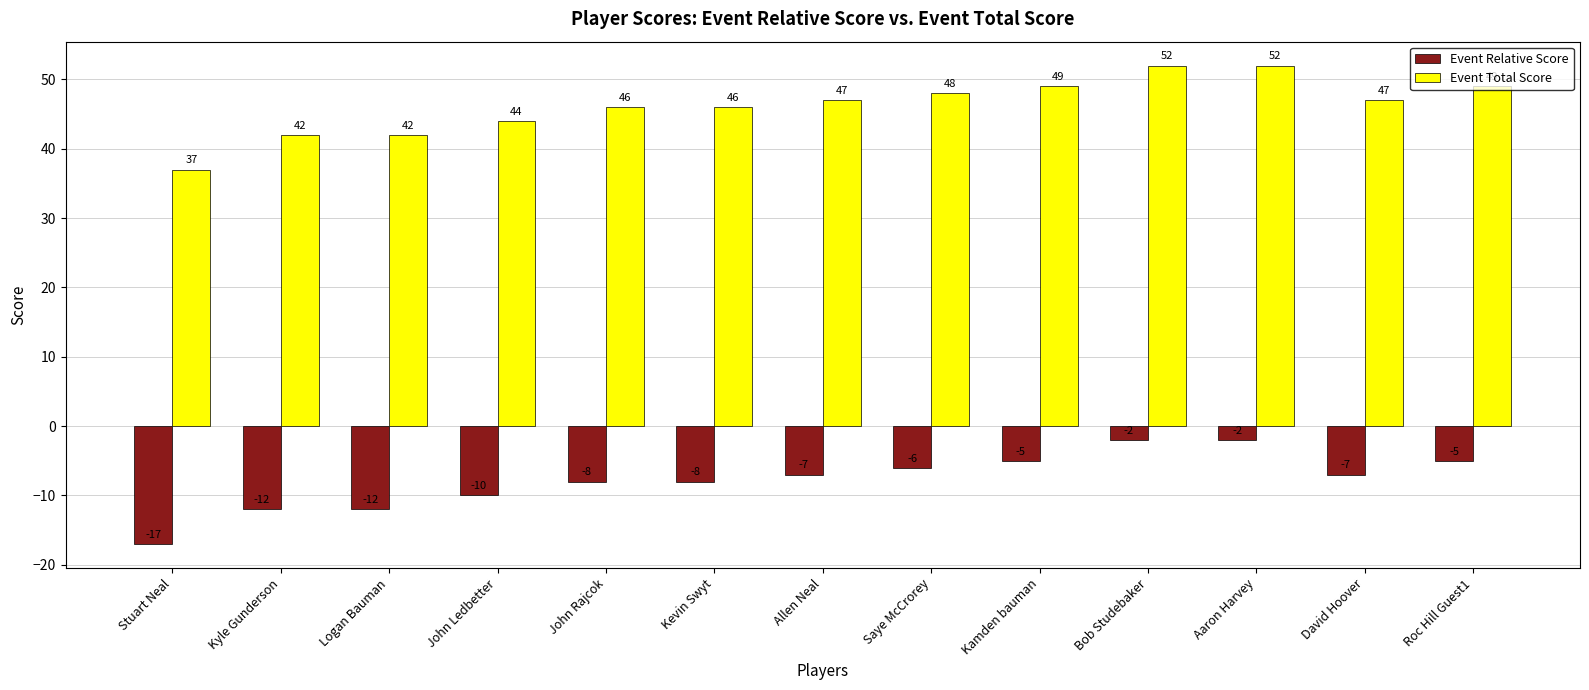

Reading left to right, list all the values displayed in this chart.

Event Relative Score: Stuart Neal=-17	Kyle Gunderson=-12	Logan Bauman=-12	John Ledbetter=-10	John Rajcok=-8	Kevin Swyt=-8	Allen Neal=-7	Saye McCrorey=-6	Kamden bauman=-5	Bob Studebaker=-2	Aaron Harvey=-2	David Hoover=-7	Roc Hill Guest1=-5
Event Total Score: Stuart Neal=37	Kyle Gunderson=42	Logan Bauman=42	John Ledbetter=44	John Rajcok=46	Kevin Swyt=46	Allen Neal=47	Saye McCrorey=48	Kamden bauman=49	Bob Studebaker=52	Aaron Harvey=52	David Hoover=47	Roc Hill Guest1=49